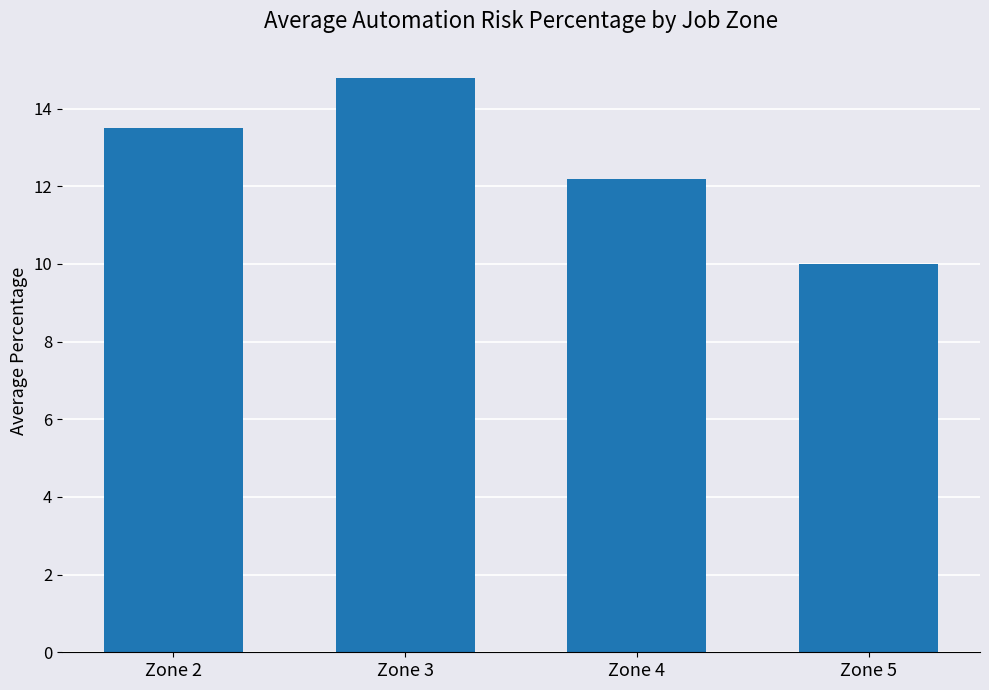

What is the value of the 3rd bar from the left?

12.2